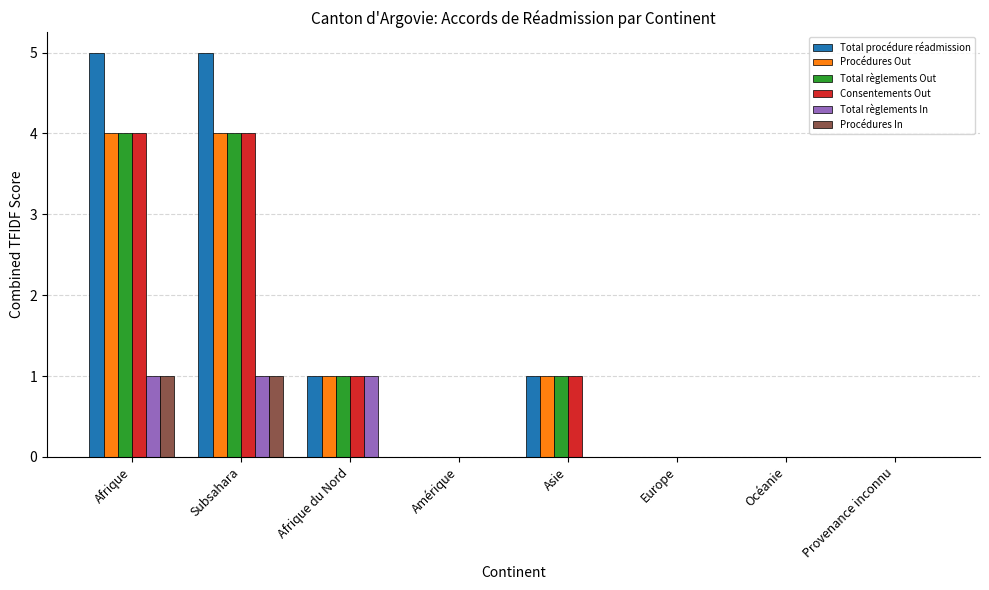

Reading left to right, extract all data points from this chart.

Total procédure réadmission: Afrique=5	Subsahara=5	Afrique du Nord=1	Amérique=0	Asie=1	Europe=0	Océanie=0	Provenance inconnu=0
Procédures Out: Afrique=4	Subsahara=4	Afrique du Nord=1	Amérique=0	Asie=1	Europe=0	Océanie=0	Provenance inconnu=0
Total règlements Out: Afrique=4	Subsahara=4	Afrique du Nord=1	Amérique=0	Asie=1	Europe=0	Océanie=0	Provenance inconnu=0
Consentements Out: Afrique=4	Subsahara=4	Afrique du Nord=1	Amérique=0	Asie=1	Europe=0	Océanie=0	Provenance inconnu=0
Total règlements In: Afrique=1	Subsahara=1	Afrique du Nord=1	Amérique=0	Asie=0	Europe=0	Océanie=0	Provenance inconnu=0
Procédures In: Afrique=1	Subsahara=1	Afrique du Nord=0	Amérique=0	Asie=0	Europe=0	Océanie=0	Provenance inconnu=0